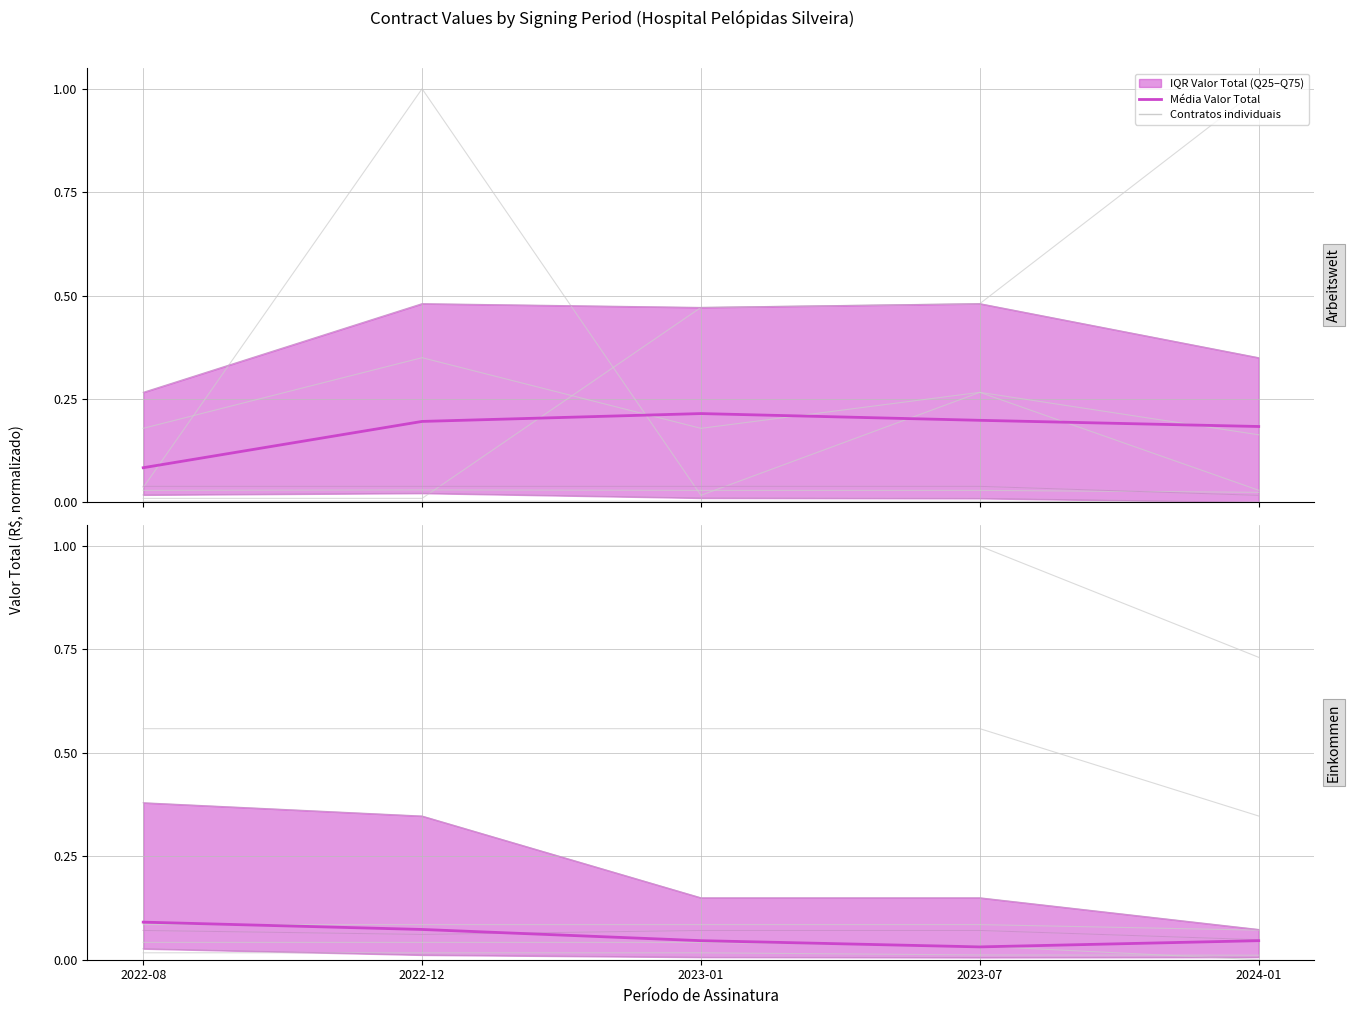

List the labels in order of value, smallest first.

2023-07, 2023-01, 2024-01, 2022-12, 2022-08